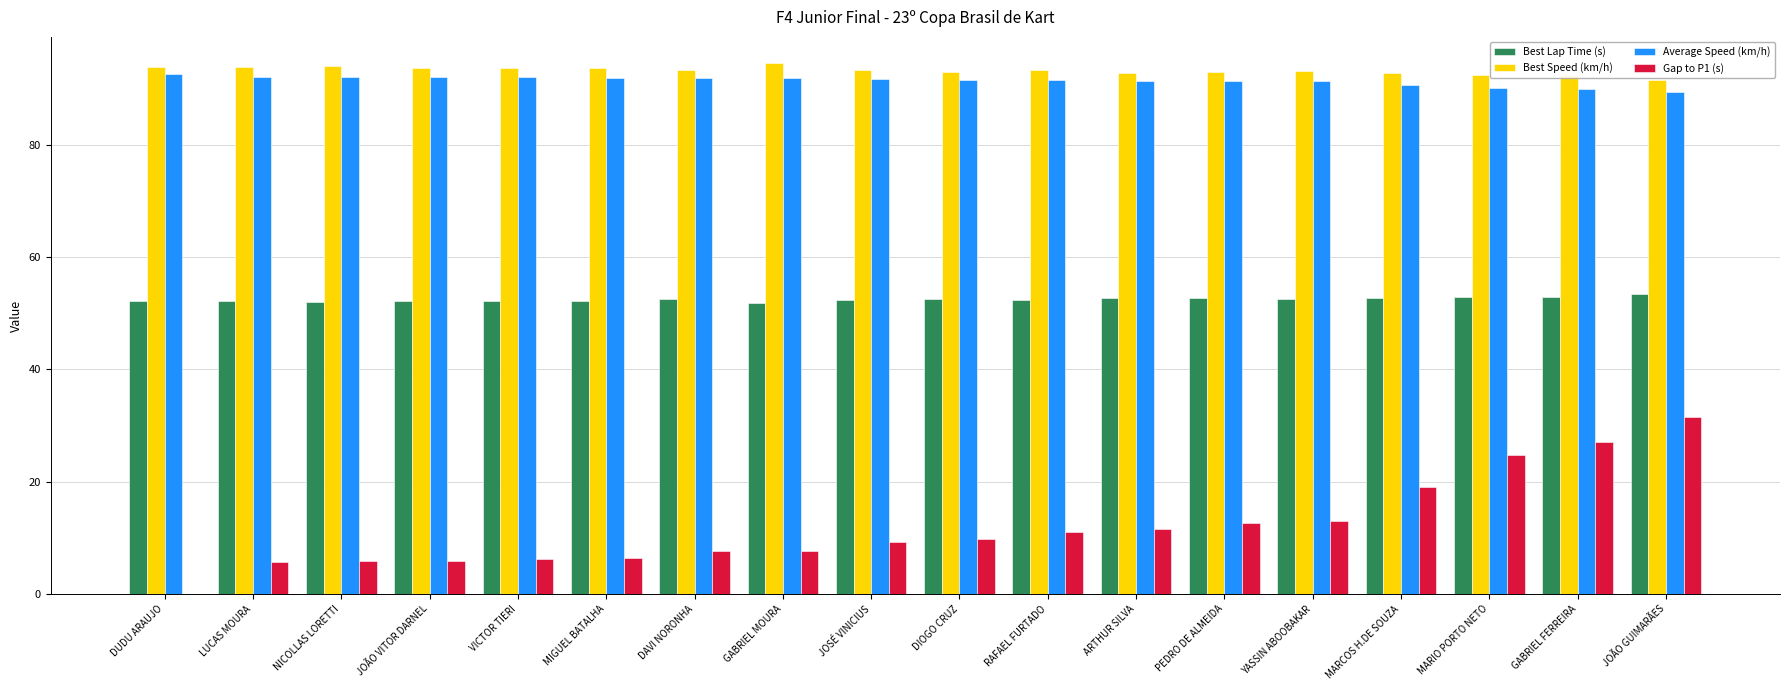

What is the greatest value displayed?

94.5